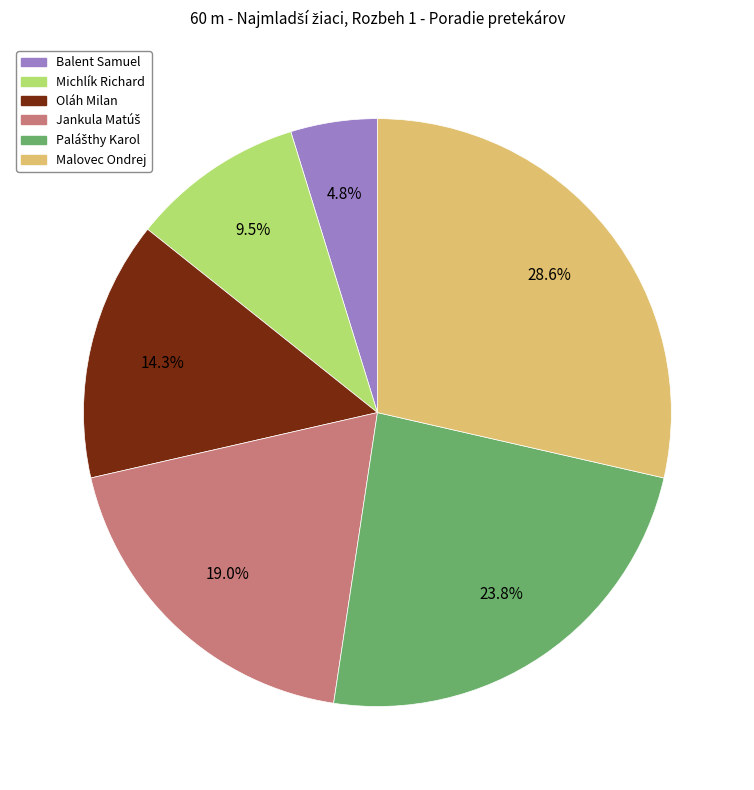

To the nearest percent, what portion does Oláh Milan represent?

14%